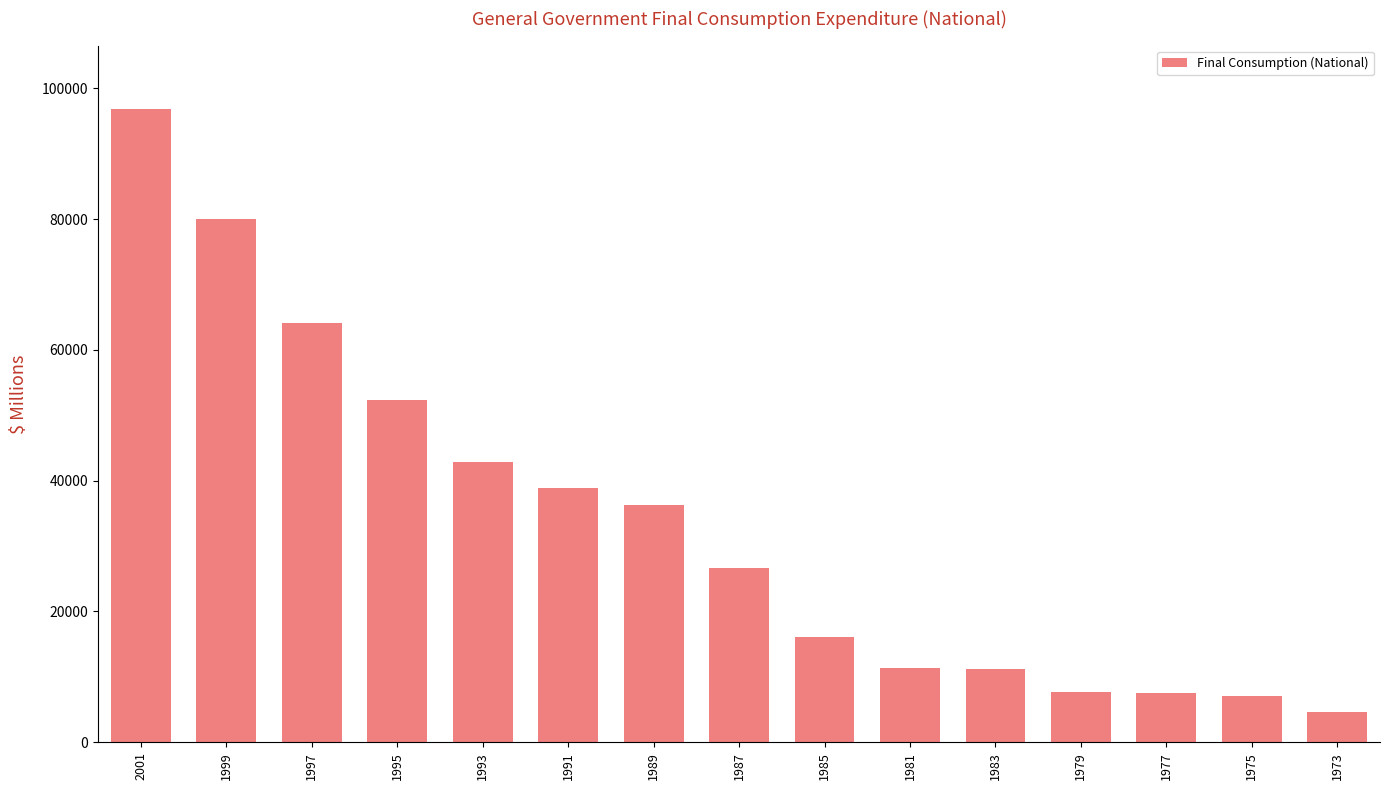

What is the ratio of the value at 1987 to the value at 1981?

2.4